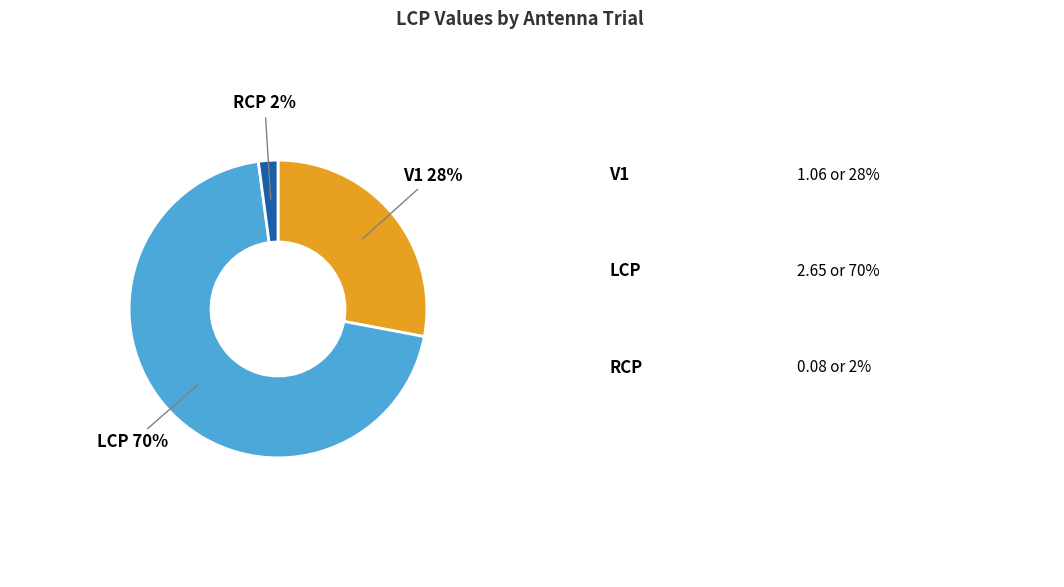

Is there any slice that represents more than half of the pie?

Yes